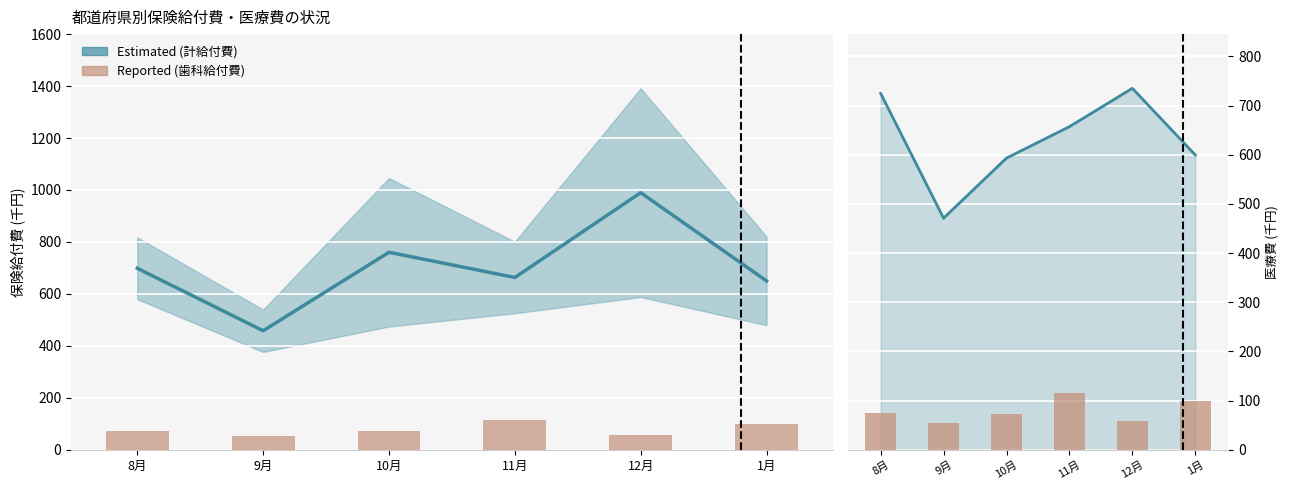

Which has a higher value, 12月 or 9月?

12月